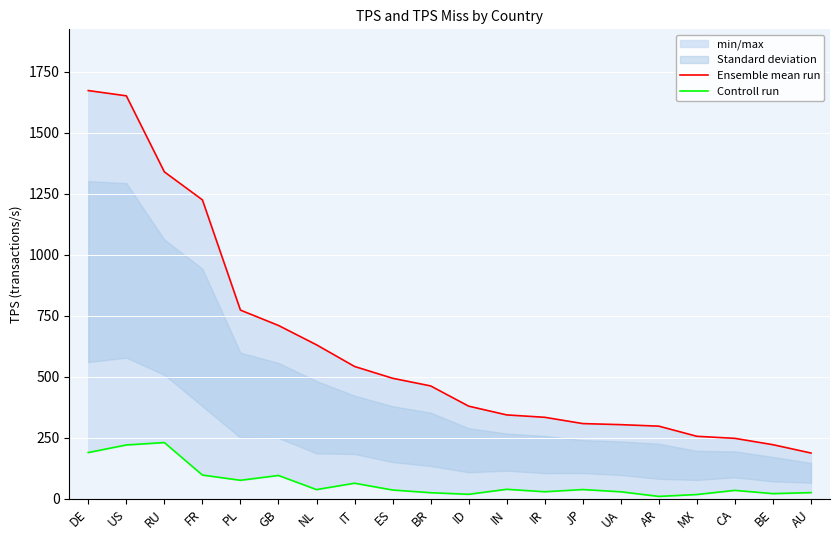

What is the maximum value for Controll run?

230.9